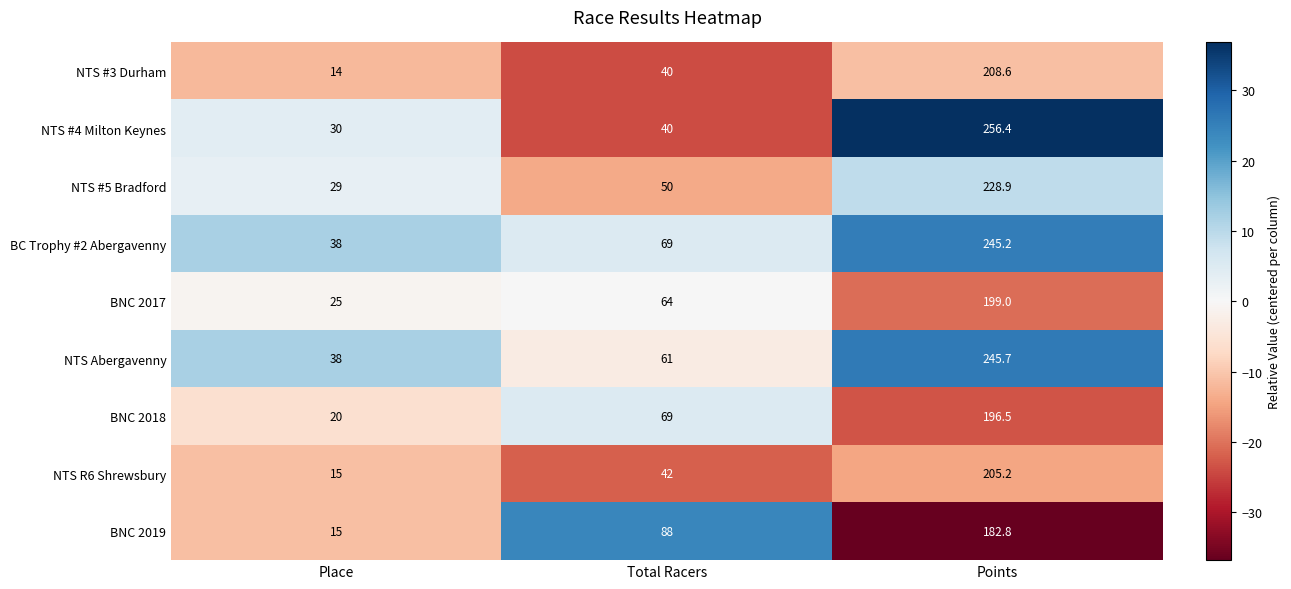

What is the difference between the BC Trophy #2 Abergavenny values at Total Racers and Place?

31.0